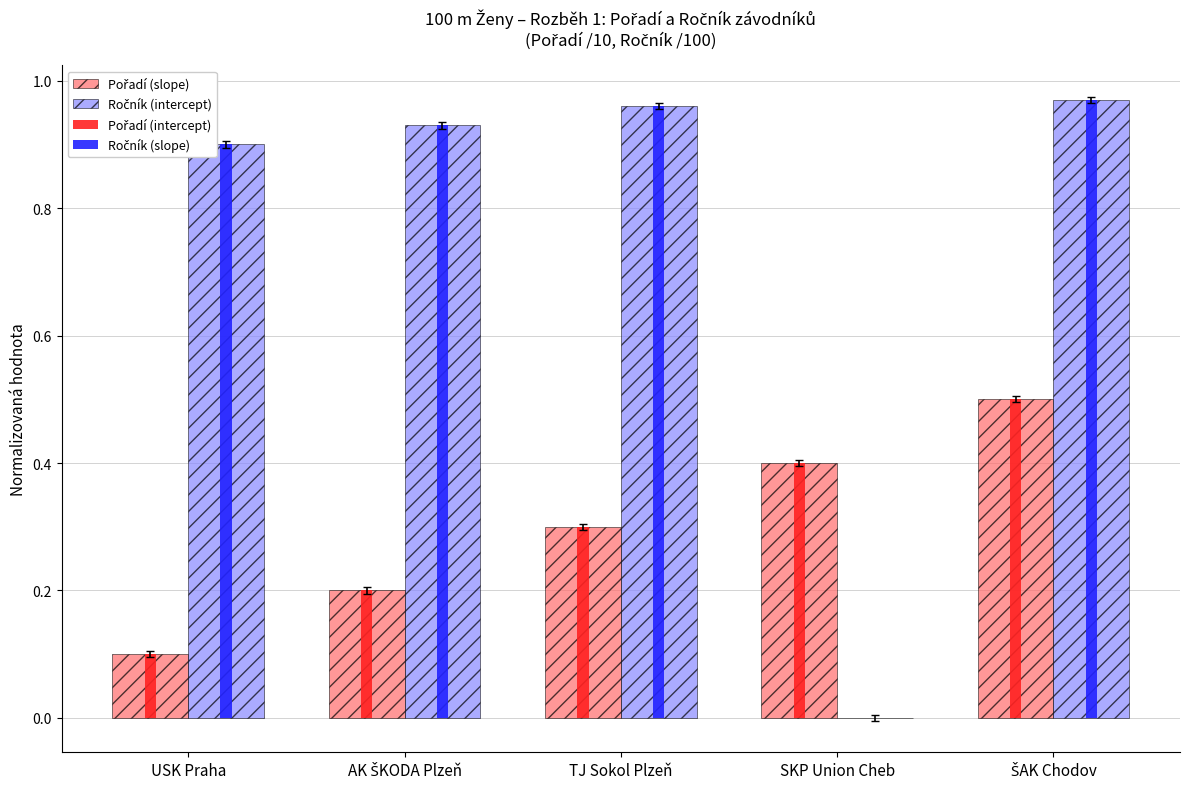

What is the total value across all series at TJ Sokol Plzeň?

2.5